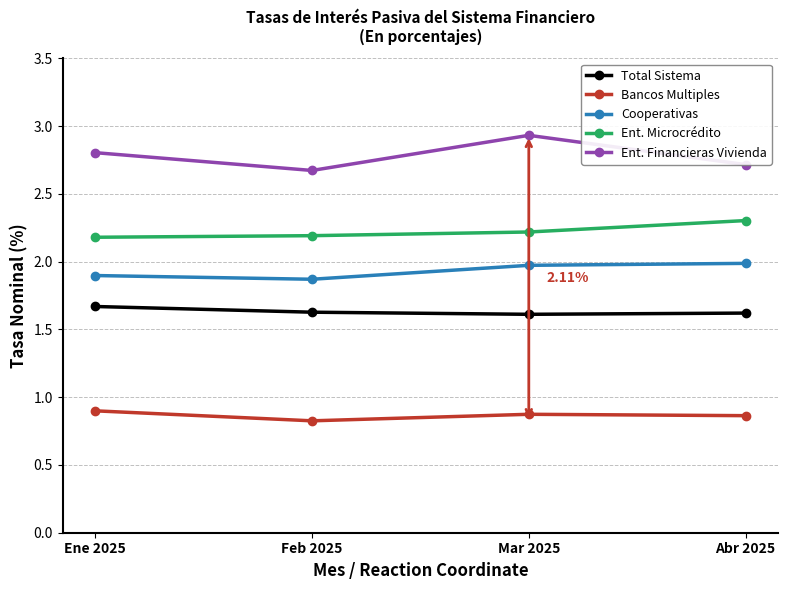

Where is the first local minimum for Ent. Financieras Vivienda?

Feb 2025